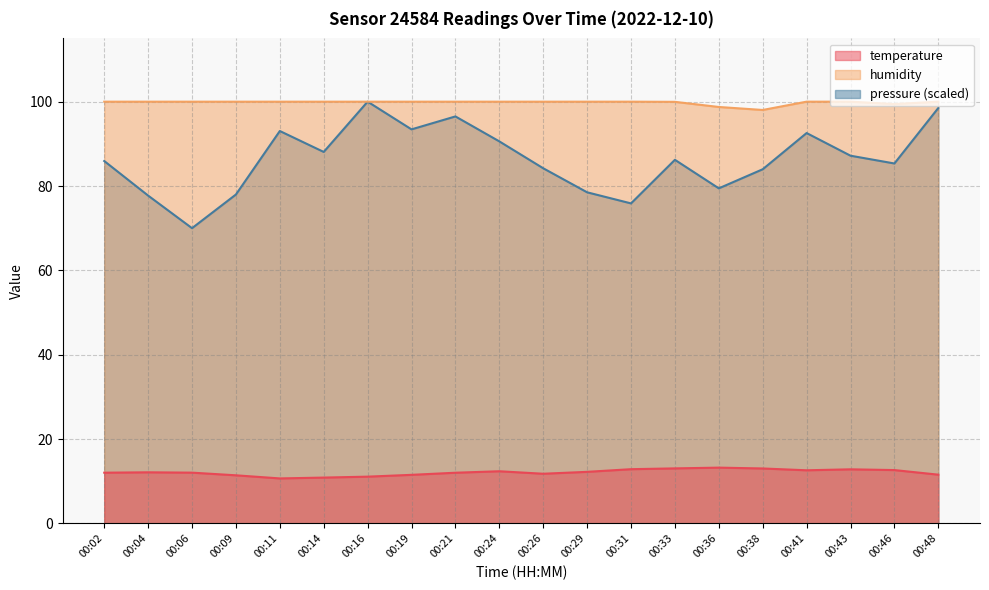

Rank the series by their average value, from highest to lowest.

humidity, pressure_norm, temperature